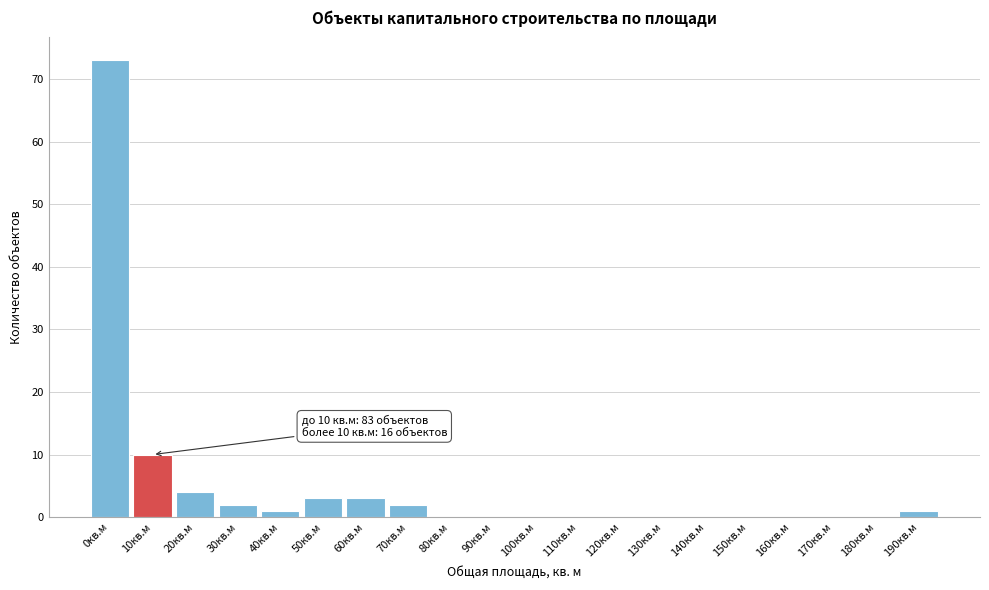

Reading left to right, extract all data points from this chart.

0кв.м=73	10кв.м=10	20кв.м=4	30кв.м=2	40кв.м=1	50кв.м=3	60кв.м=3	70кв.м=2	80кв.м=0	90кв.м=0	100кв.м=0	110кв.м=0	120кв.м=0	130кв.м=0	140кв.м=0	150кв.м=0	160кв.м=0	170кв.м=0	180кв.м=0	190кв.м=1